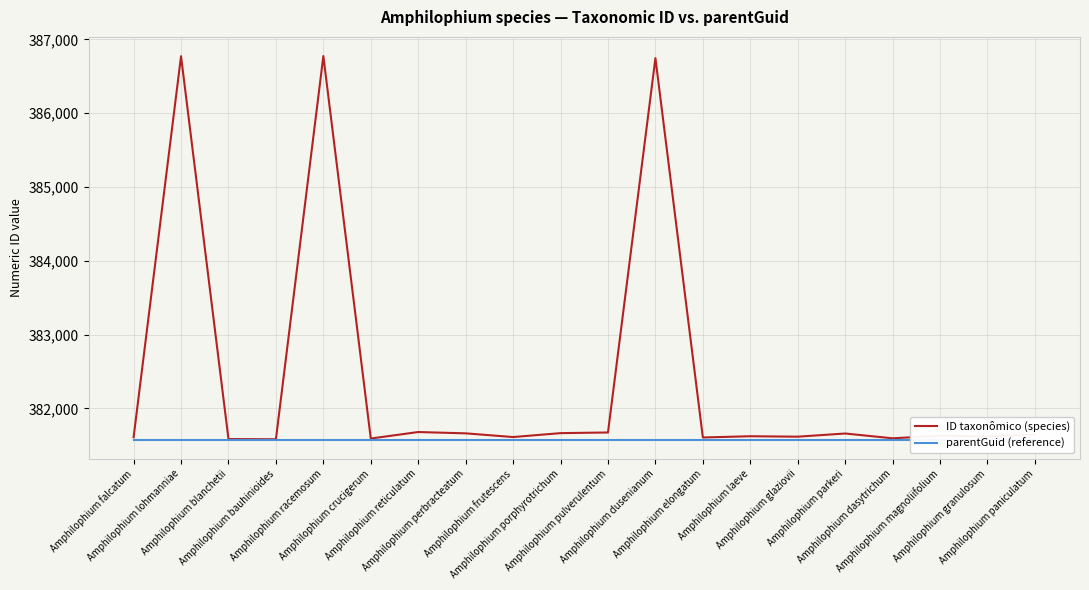

Which has a higher value, Amphilophium laeve or Amphilophium paniculatum?

Amphilophium paniculatum